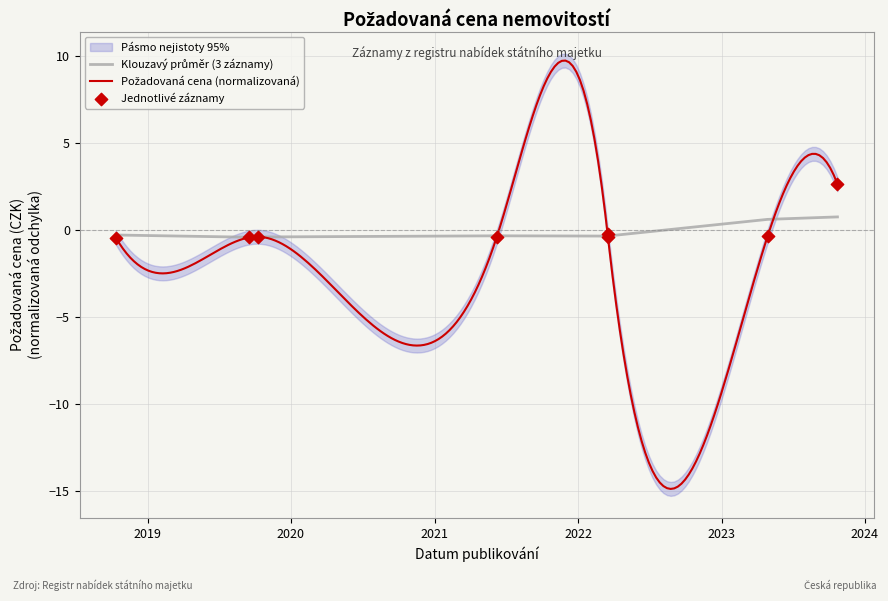

Between 2018-10-12 and 2021-06-08, which is larger?

2021-06-08